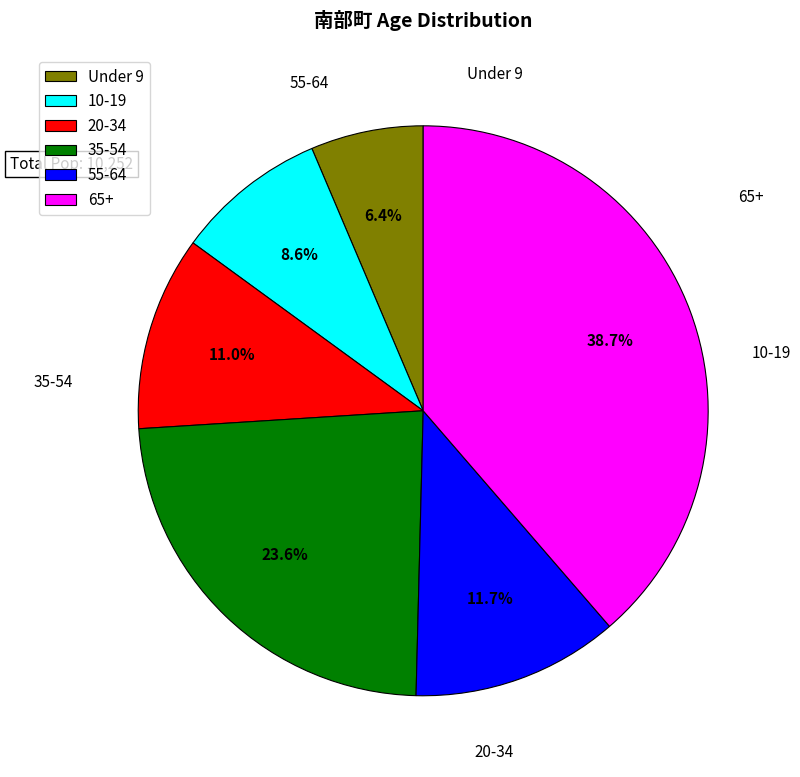

Rank the categories by value from highest to lowest.

65+, 35-54, 55-64, 20-34, 10-19, Under 9